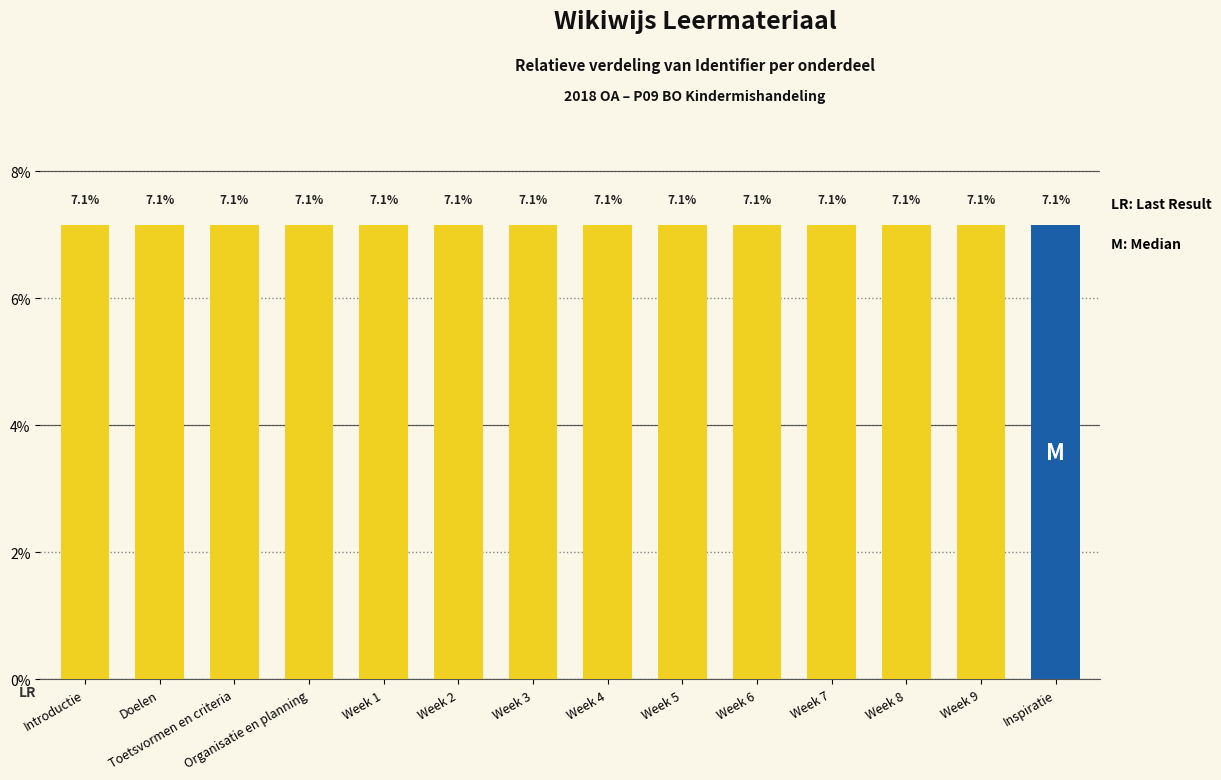

What is the value of the 12th bar from the left?

7.1